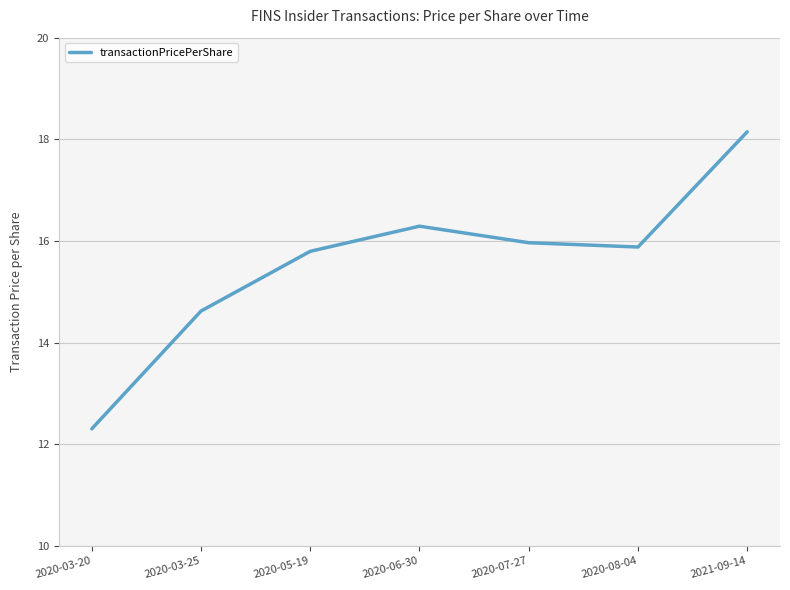

Between 2020-05-19 and 2020-07-27, which is larger?

2020-07-27